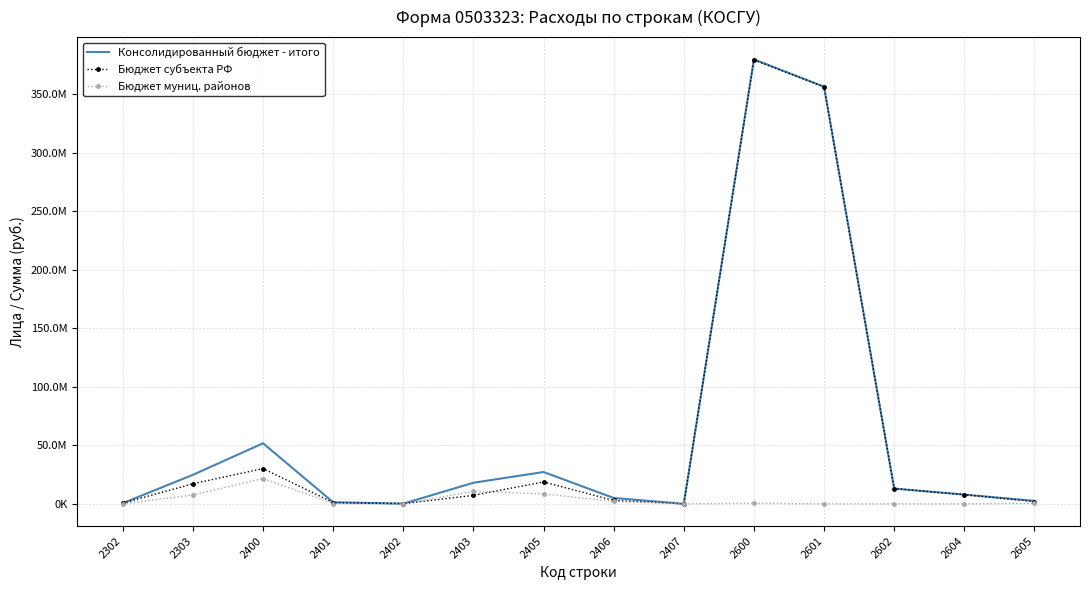

True or false: Бюджет муниц. районов has more than 1 points higher than both neighbors.

True